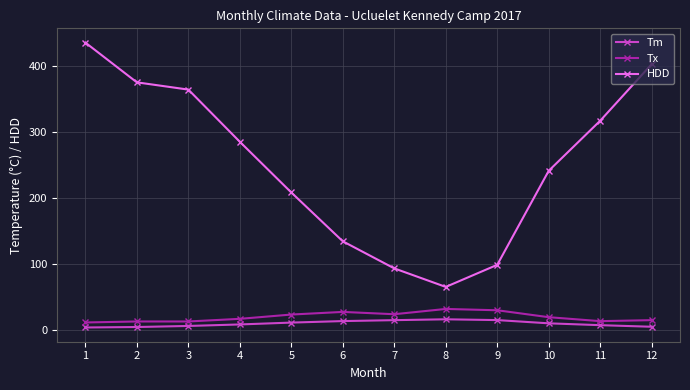

List the labels in order of HDD value, largest first.

1, 12, 2, 3, 11, 4, 10, 5, 6, 9, 7, 8